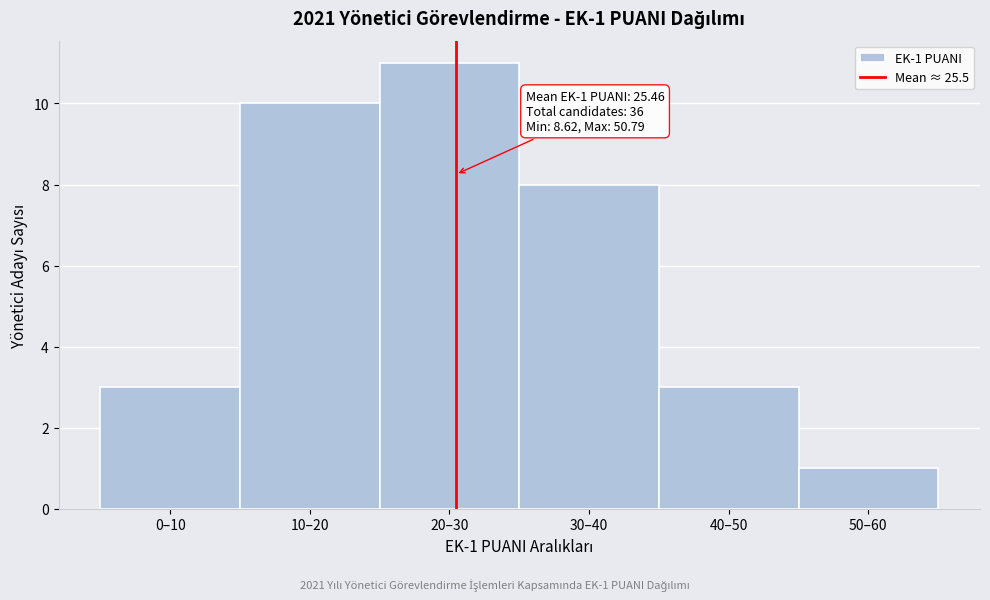

Reading left to right, what are all the values shown in this chart?

0–10=3	10–20=10	20–30=11	30–40=8	40–50=3	50–60=1